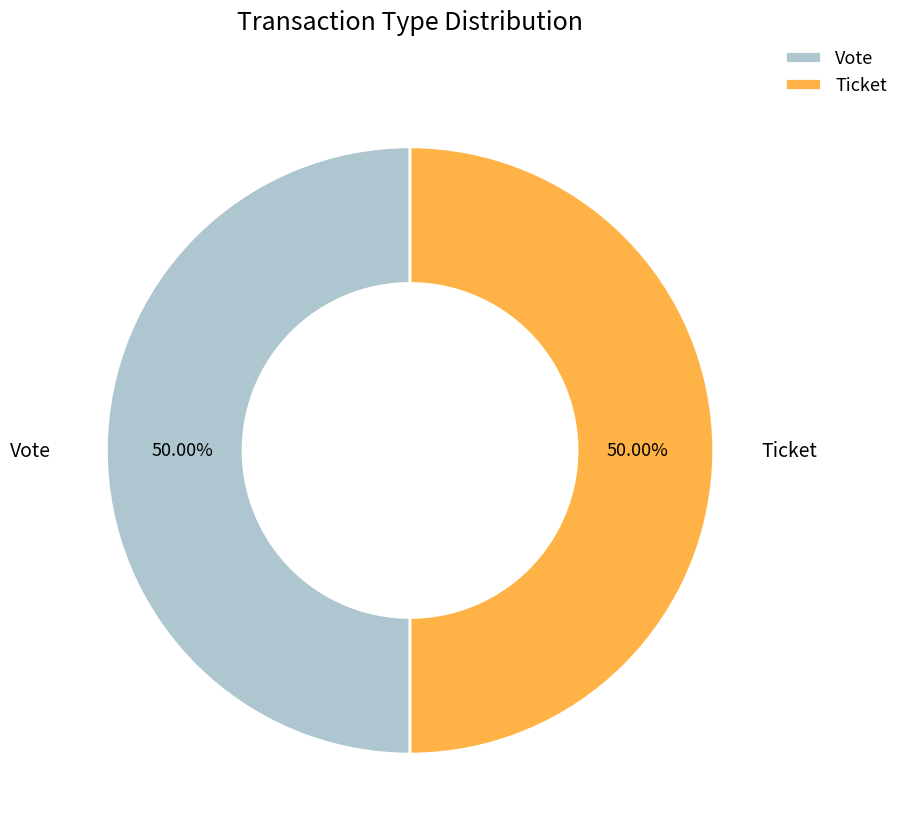

How many segments does this pie chart have?

2